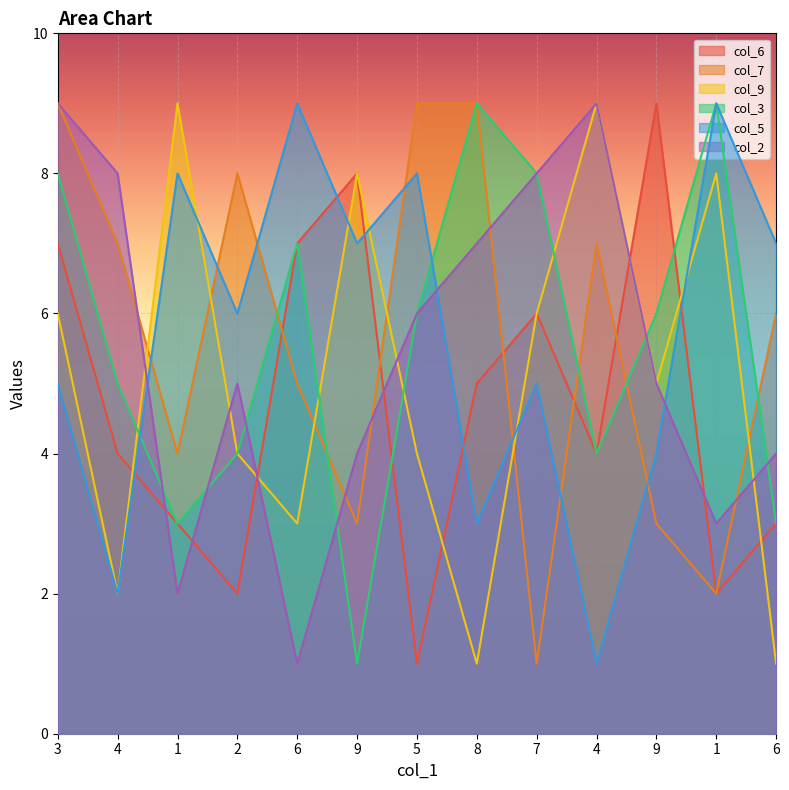

What is the maximum value for col_3?

9